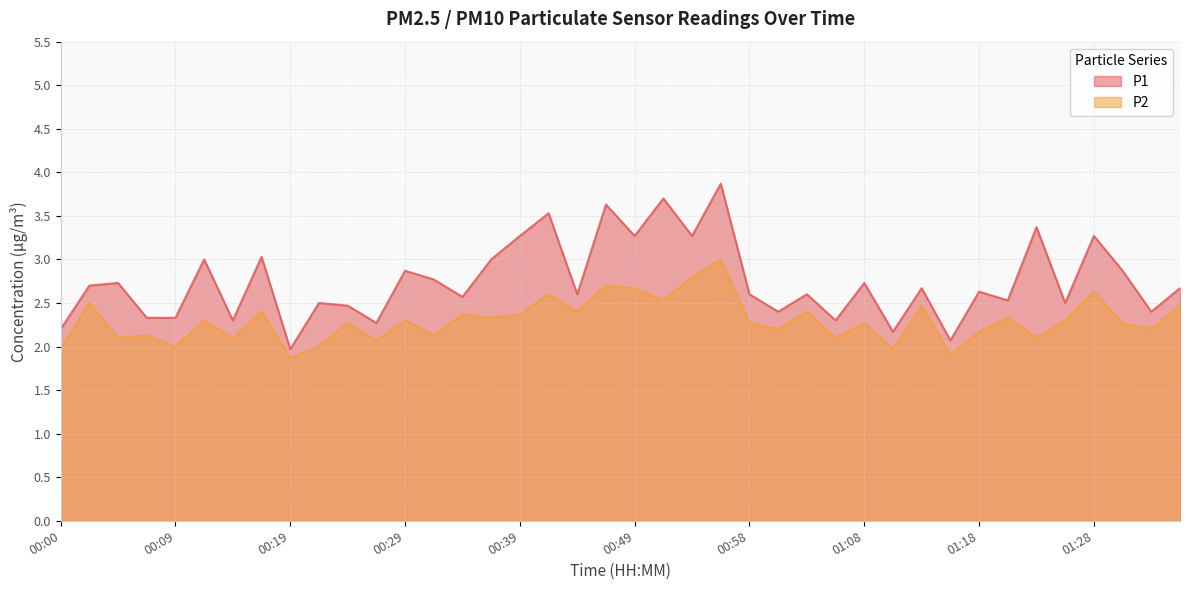

At how many categories does at least one series exceed 2?

39